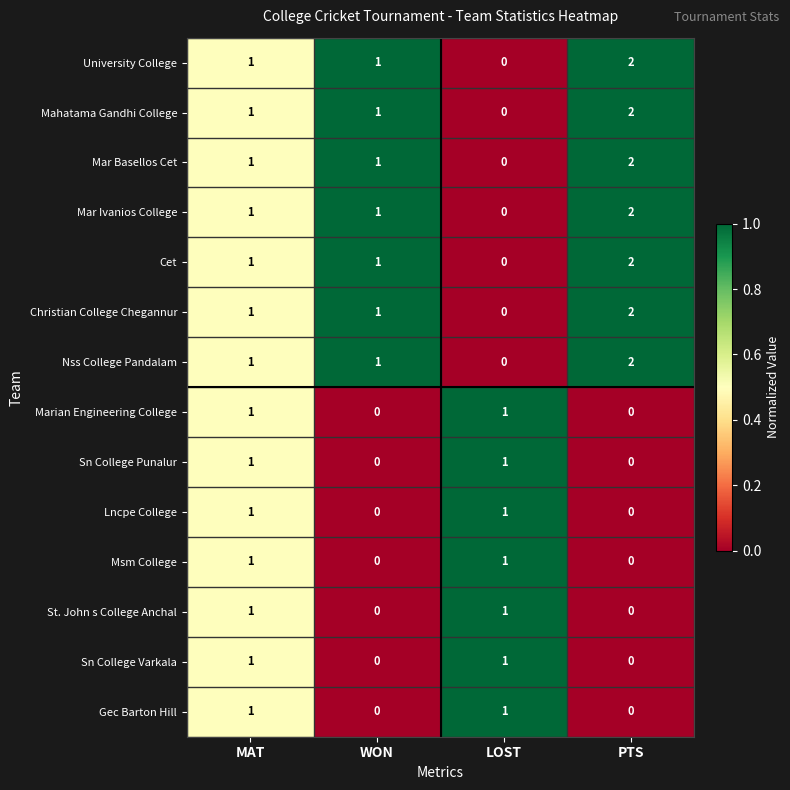

The Lncpe College series shows 0 at PTS. True or false?

True